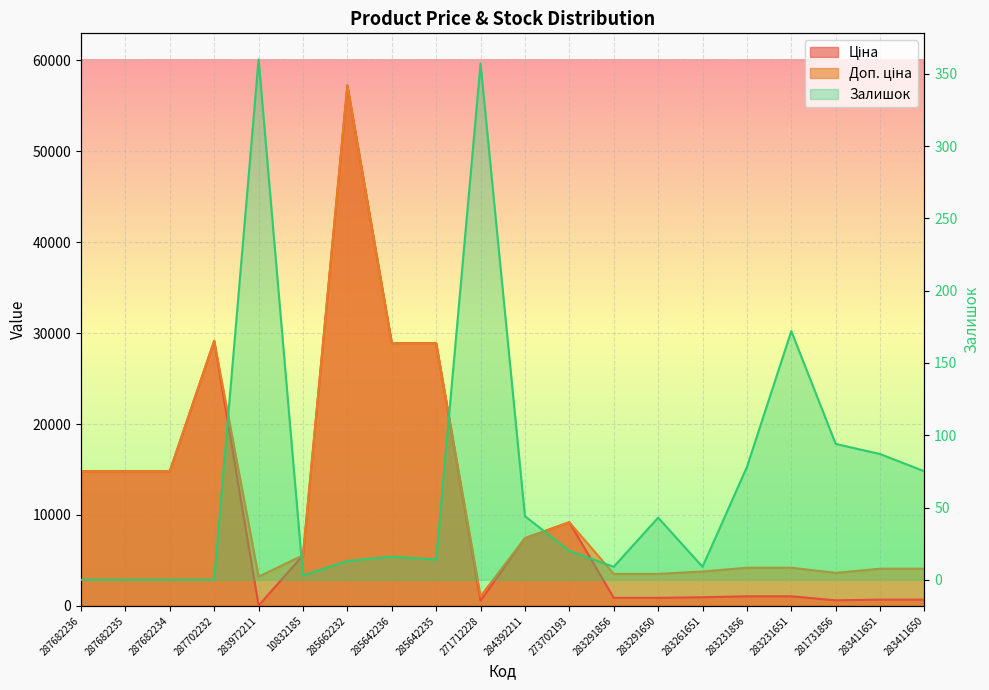

At which category is the sum across all series the highest?

285662232